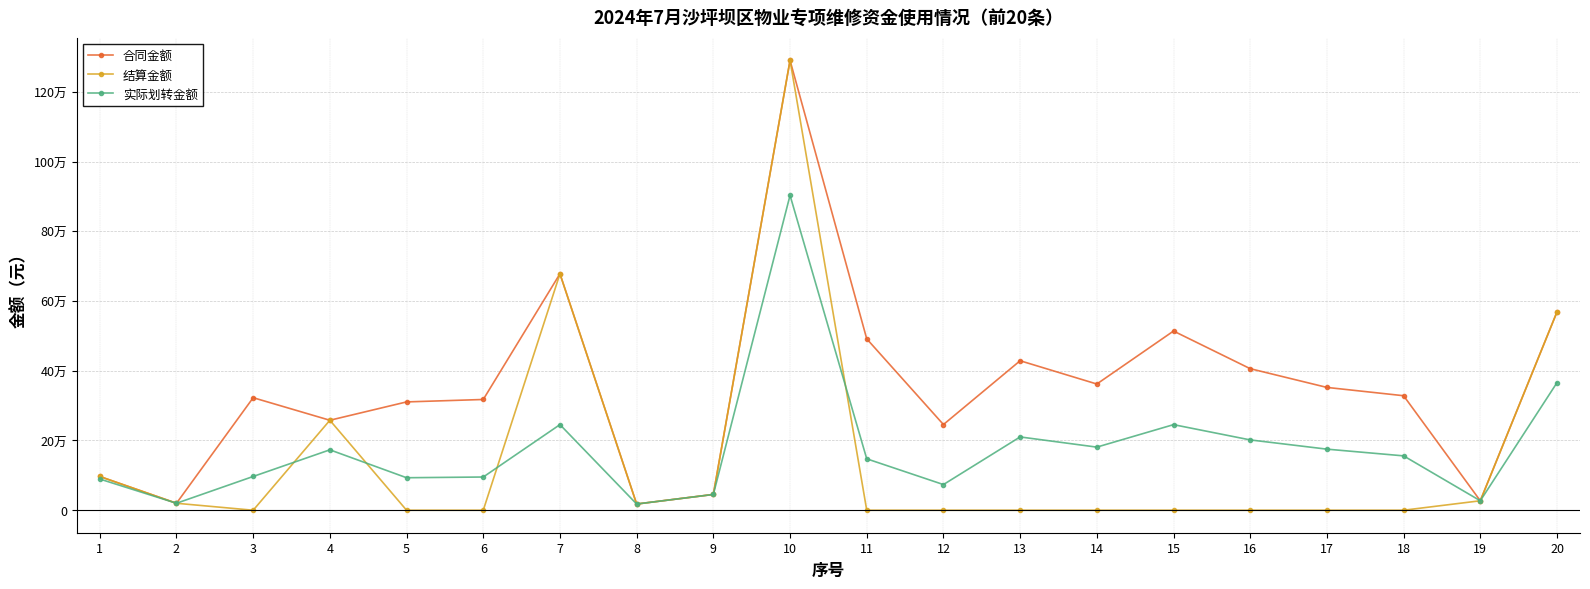

Is this an area chart (filled region under the line)?

No